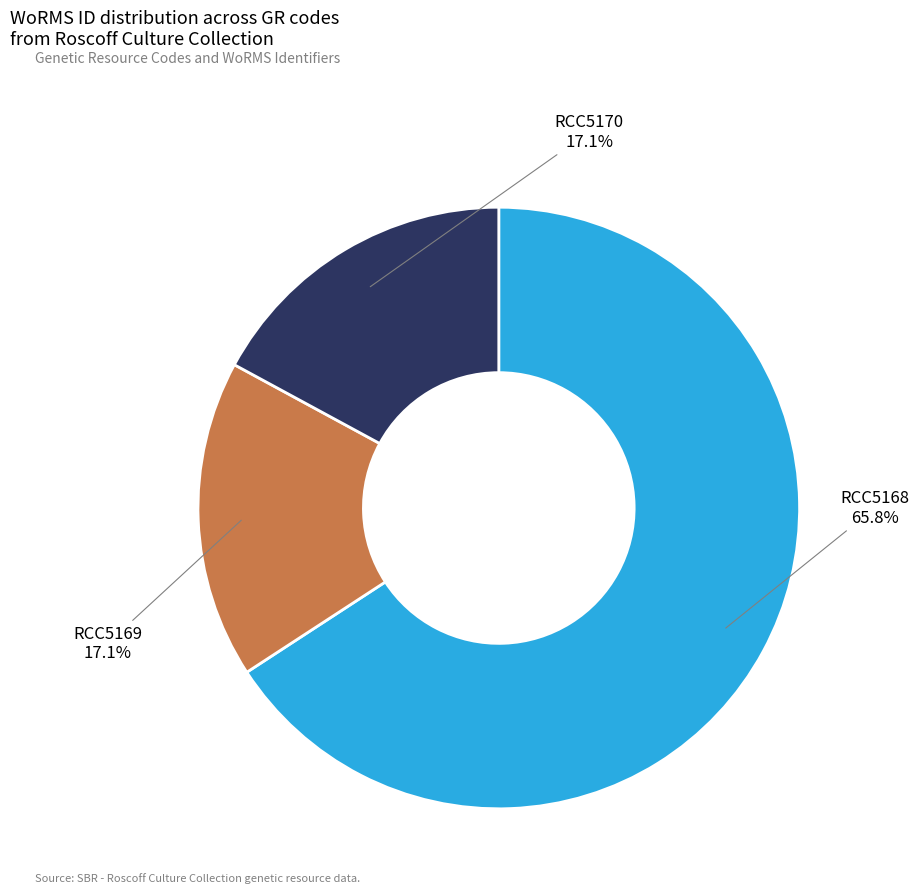

To the nearest percent, what is the difference between the largest and smallest slice percentages?

49%